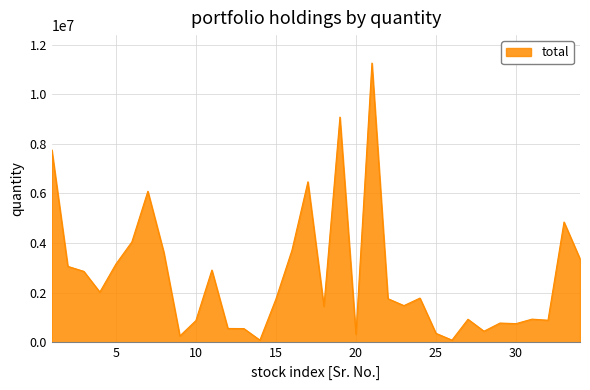

What is the average value?

2659339